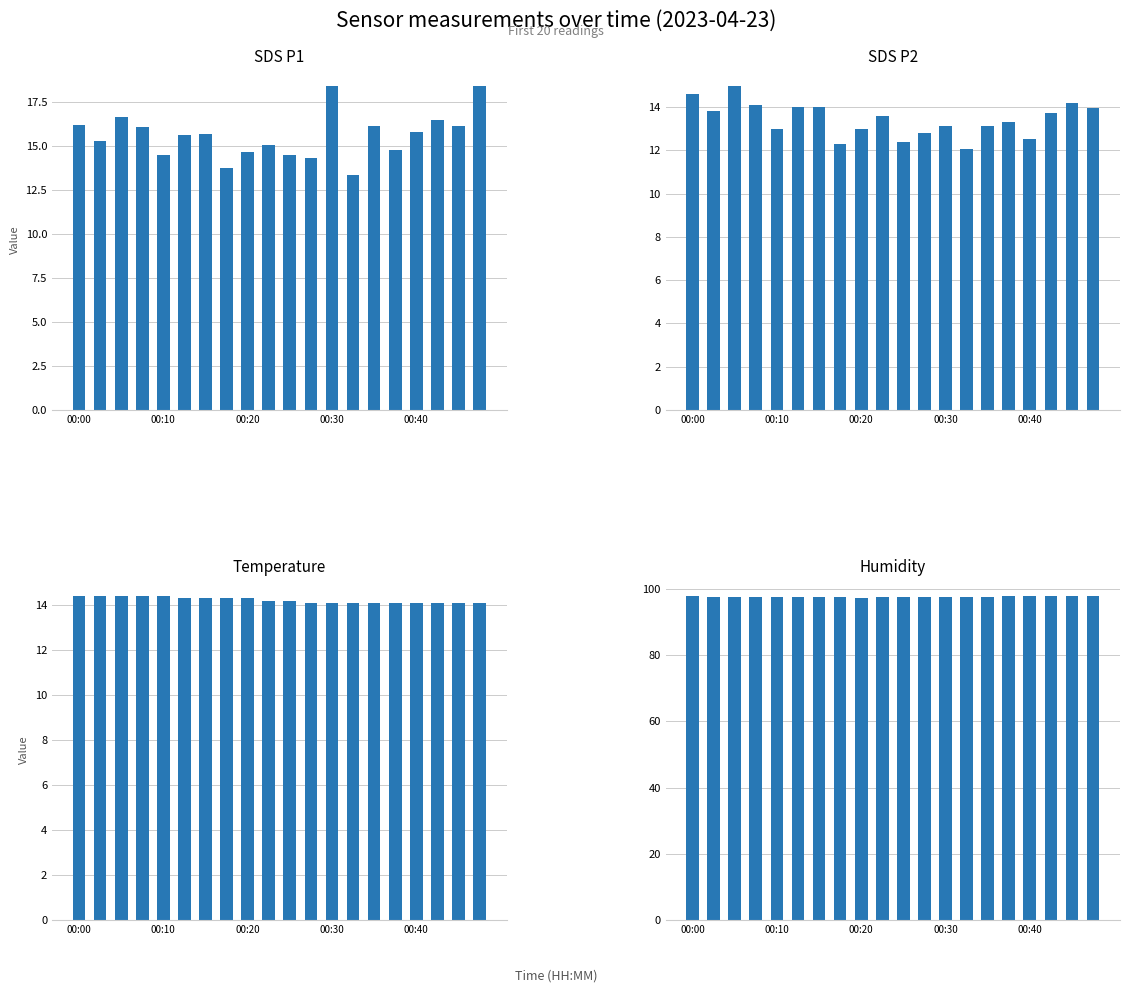

At how many categories does at least one series exceed 36?

20